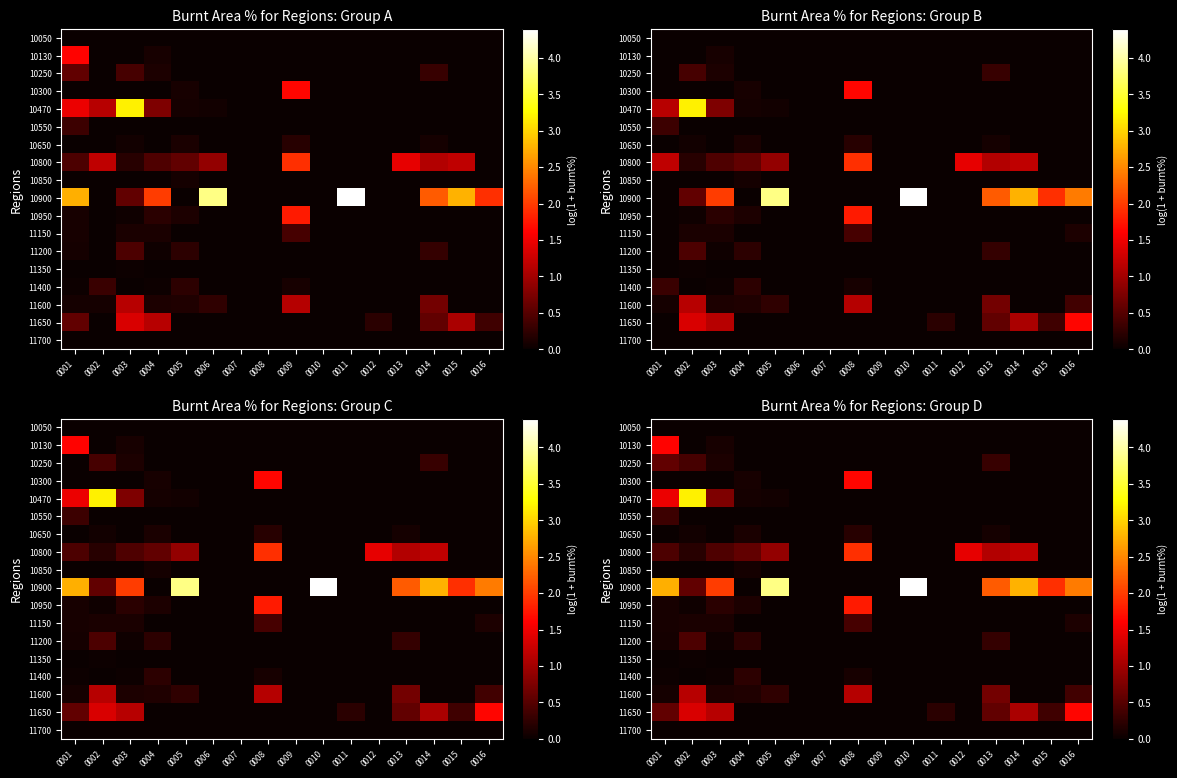

At how many categories does at least one series exceed 0?

13